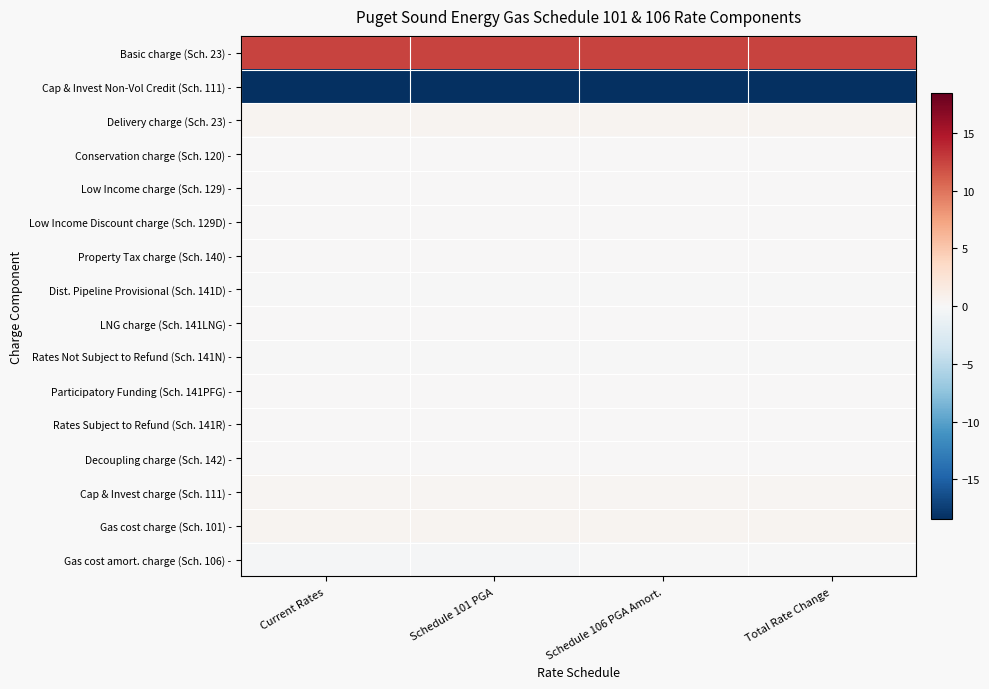

Which series has the largest total across all categories?

Basic charge (Sch. 23) -